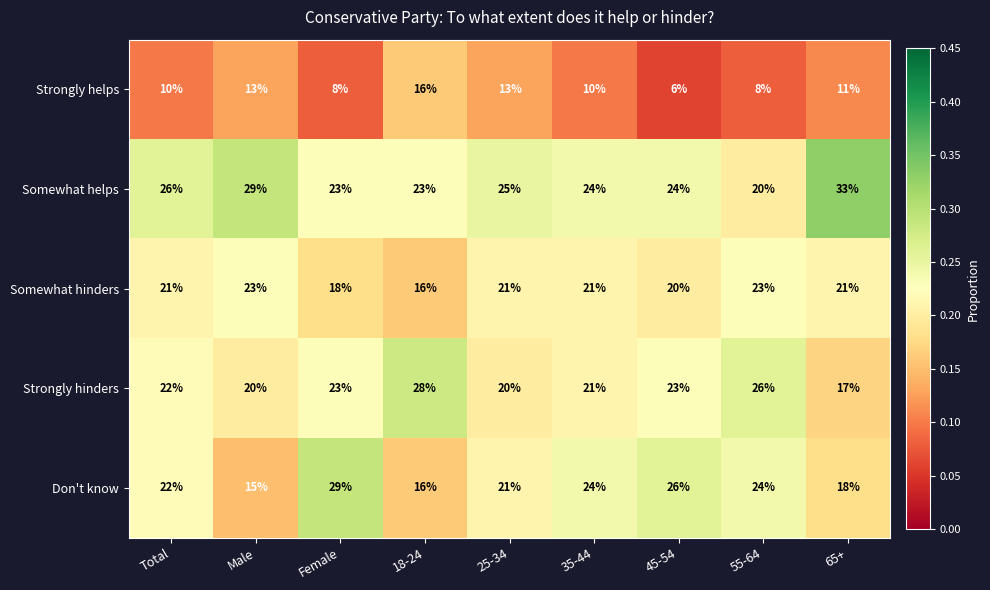

True or false: Somewhat helps has a value of 25 at 25-34.

True